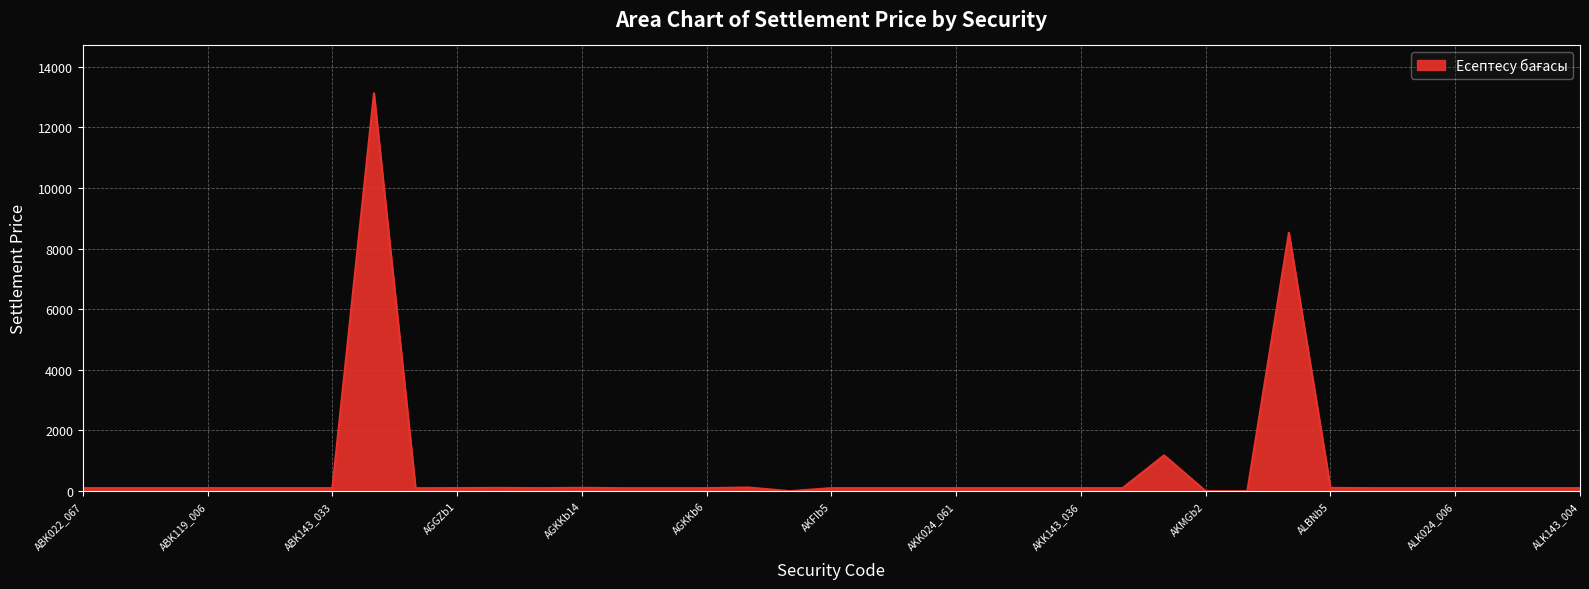

What is the difference between the maximum and minimum values?

13124.6